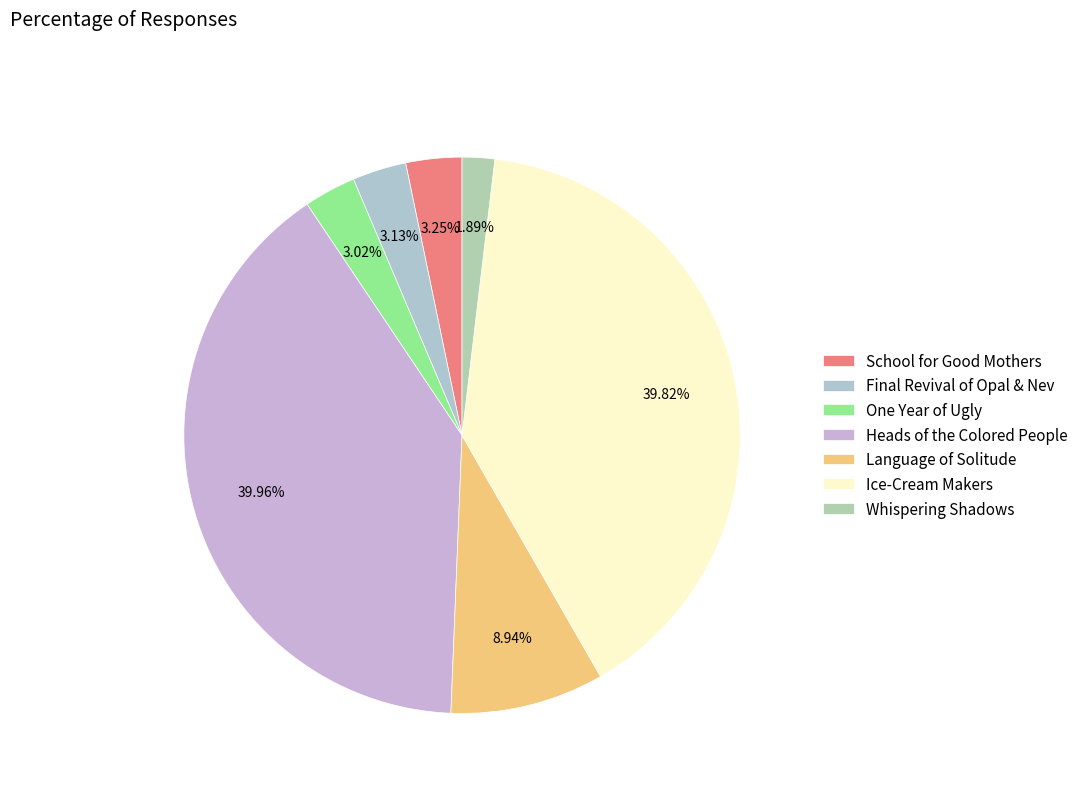

Count the number of slices in the pie.

7